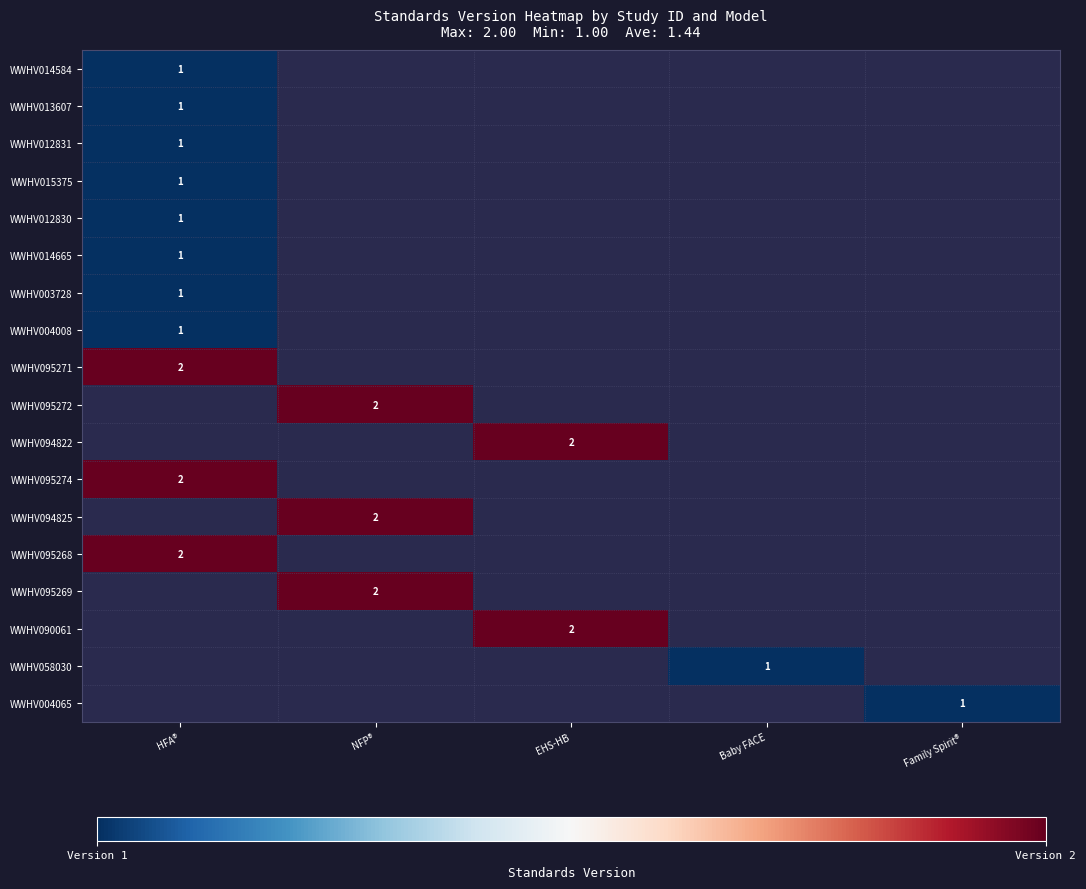

True or false: WWHV014584 has a value of 2 at HFA®.

False